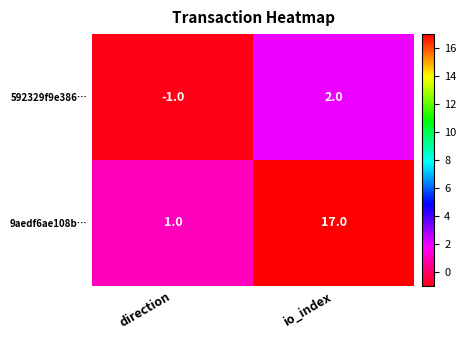

Reading right to left, extract all data points from this chart.

592329f9e386…: 2	-1
9aedf6ae108b…: 17	1